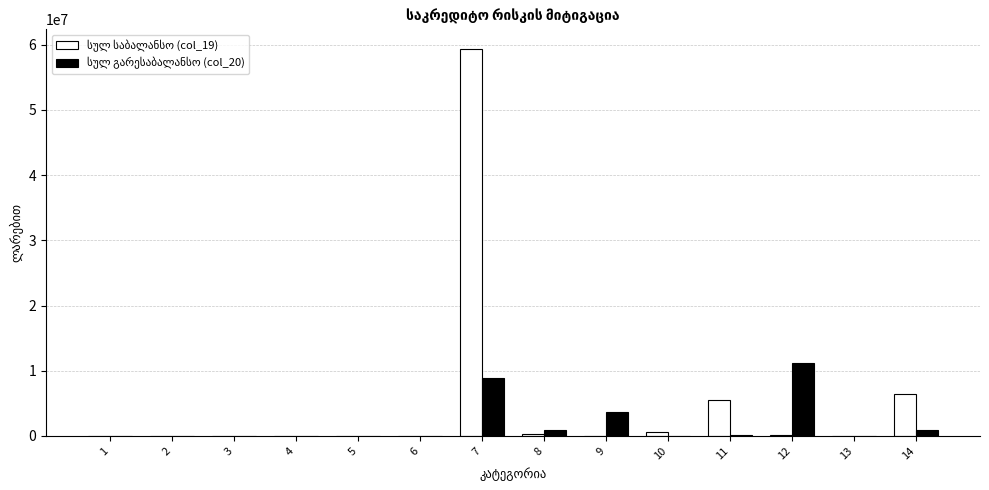

Are the bars horizontal?

No